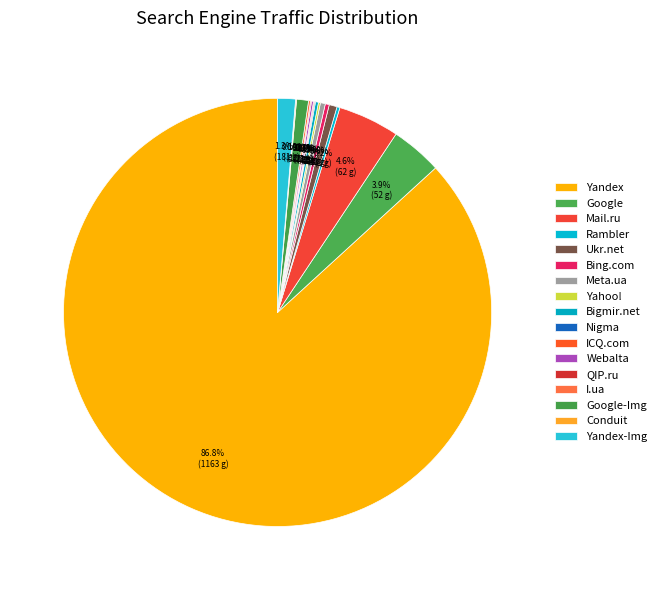

True or false: Yandex accounts for 87% of the total.

True